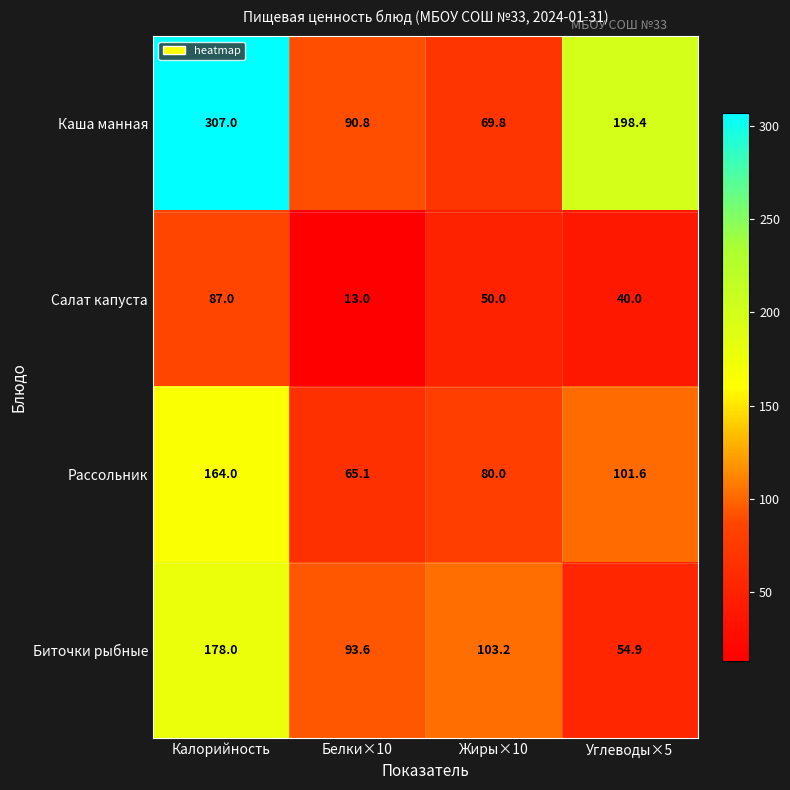

Count the number of categories in the chart.

4